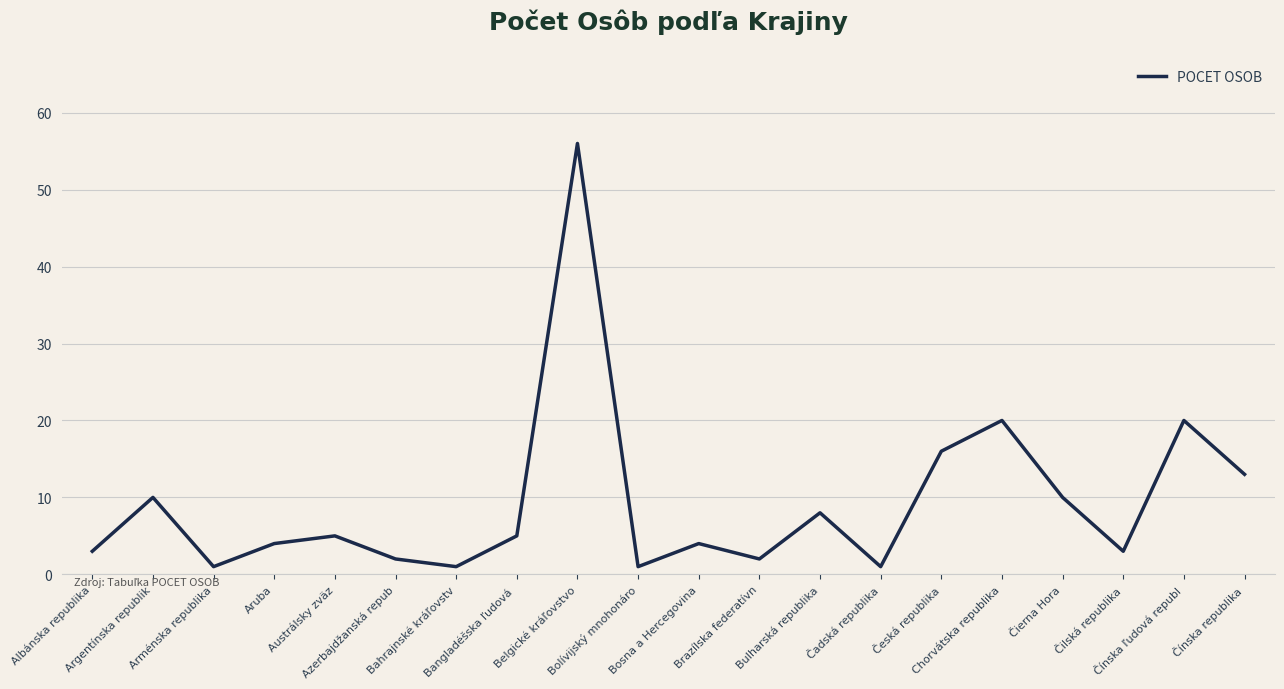

What is the difference between the maximum and minimum values?

55